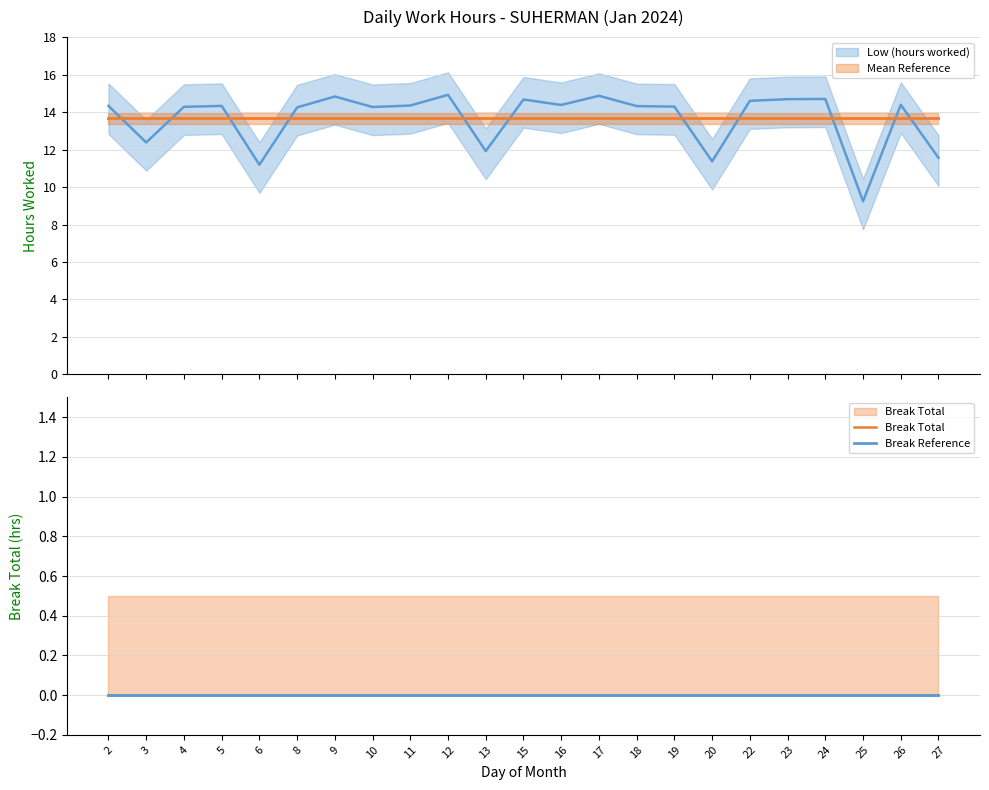

True or false: Break Reference and Mean Reference cross at least once.

False